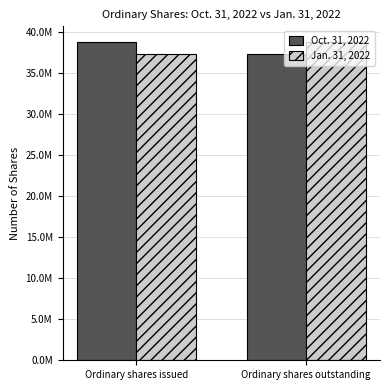

Reading right to left, what are all the values shown in this chart?

Oct. 31, 2022: Ordinary shares outstanding=37302818	Ordinary shares issued=38746179
Jan. 31, 2022: Ordinary shares outstanding=38746179	Ordinary shares issued=37302818